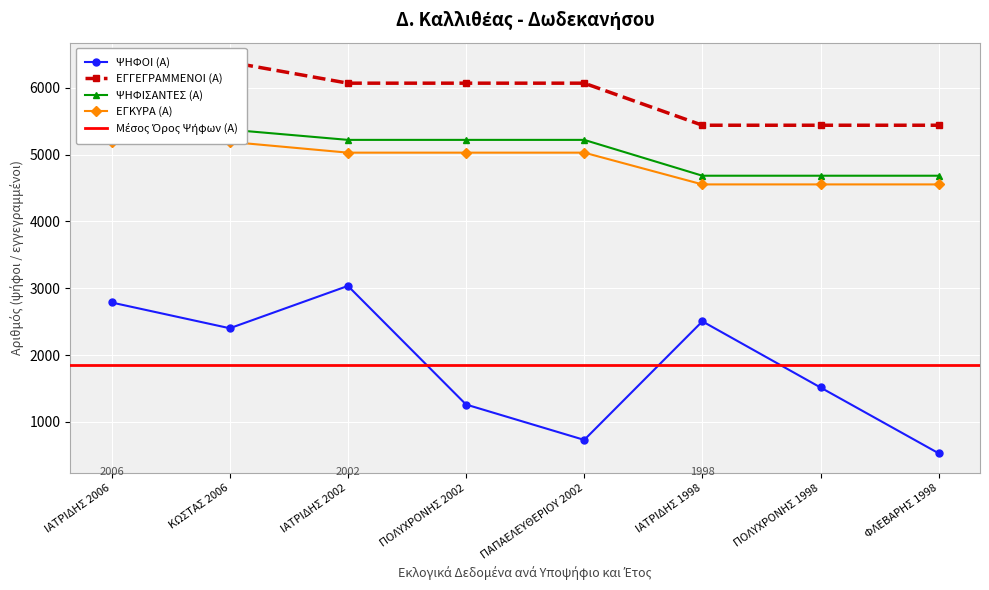

What is the label of the 3rd point from the left?

ΙΑΤΡΙΔΗΣ 2002